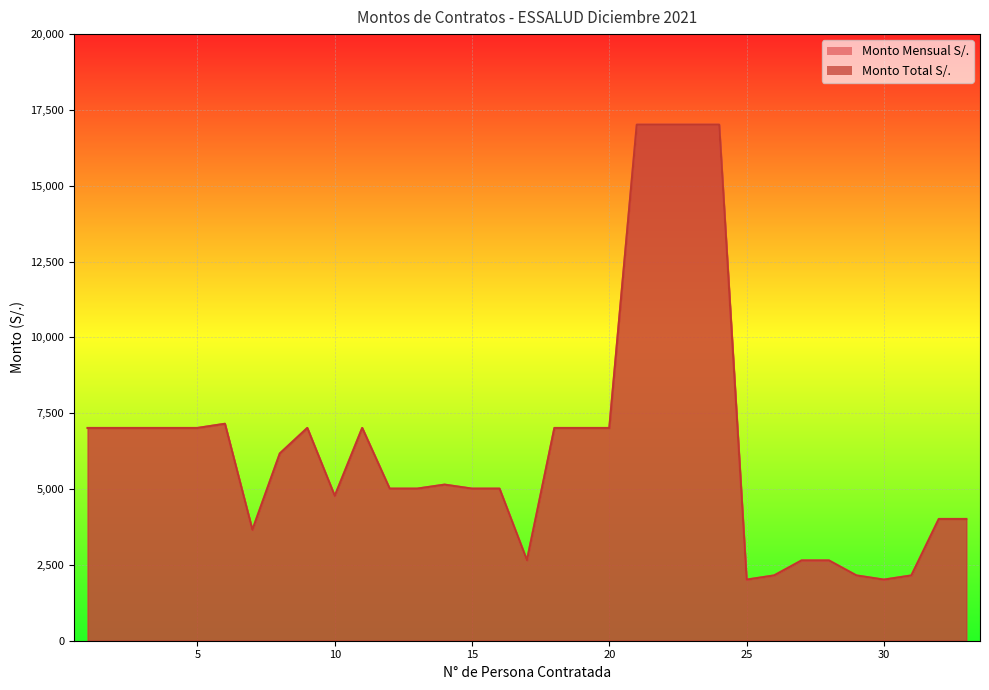

What is the highest value of the Monto Total S/. series?

17014